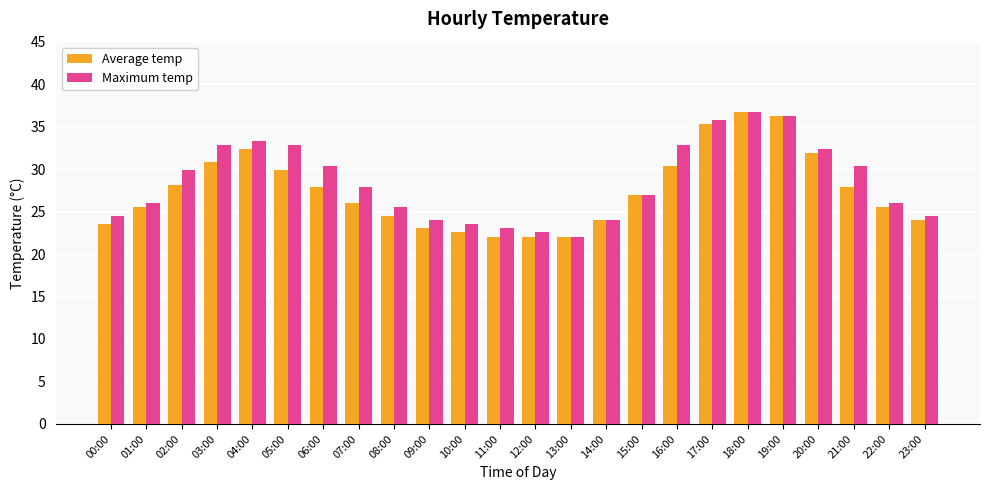

Are the bars grouped side by side (vs. stacked)?

Yes